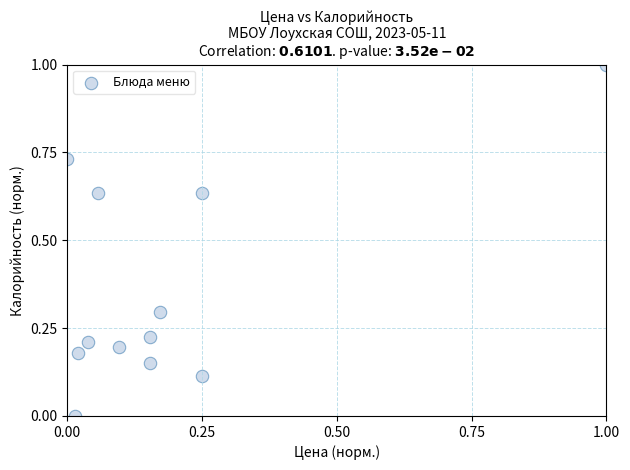

What is the average Y value?

0.4